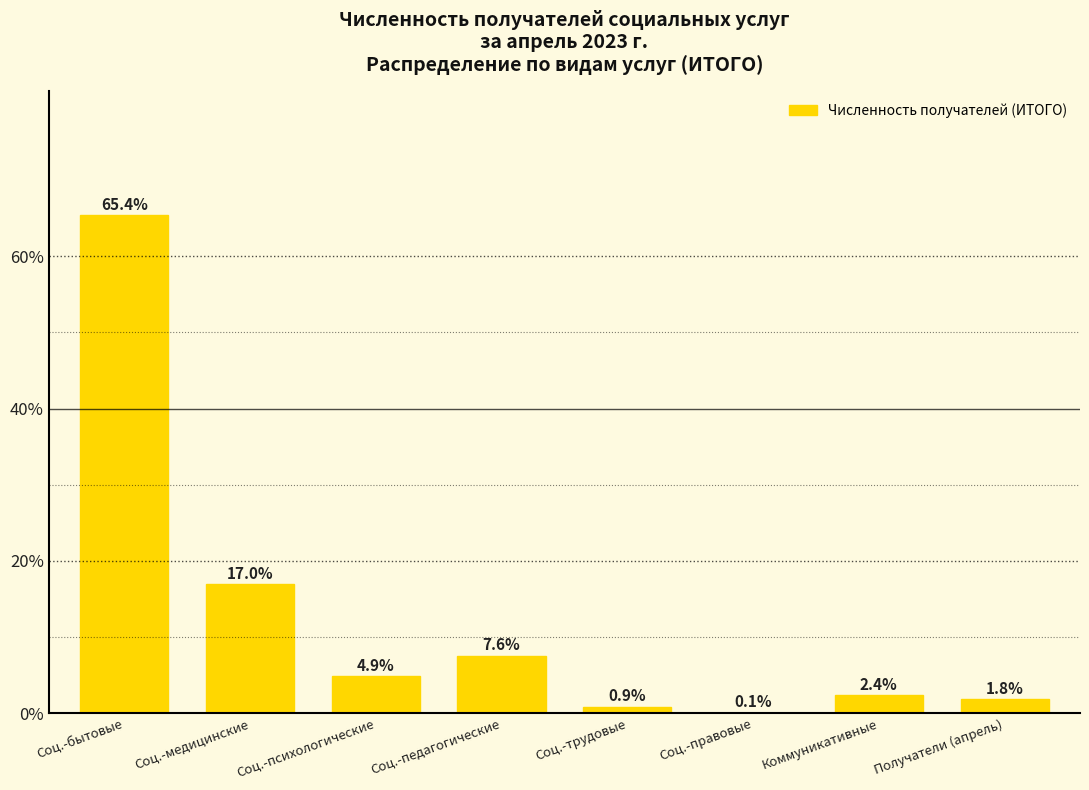

What is the change in value from Соц.-педагогические to Соц.-правовые?

-7.5